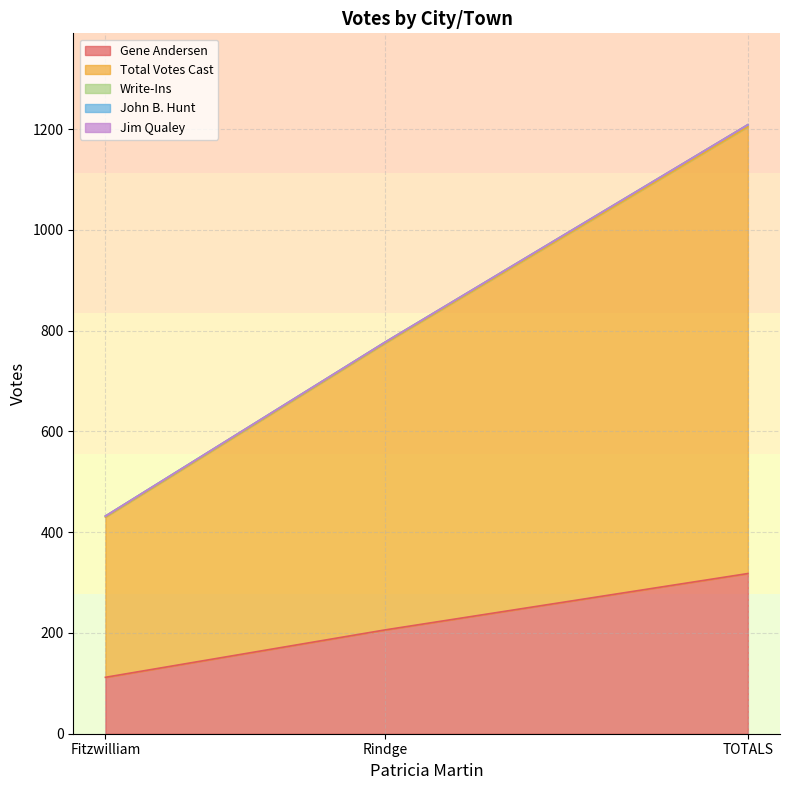

Reading right to left, list all the values displayed in this chart.

Gene Andersen: 318	206	112
Total Votes Cast: 887	569	318
Write-Ins: 4	2	2
John B. Hunt: 0	0	0
Jim Qualey: 0	0	0